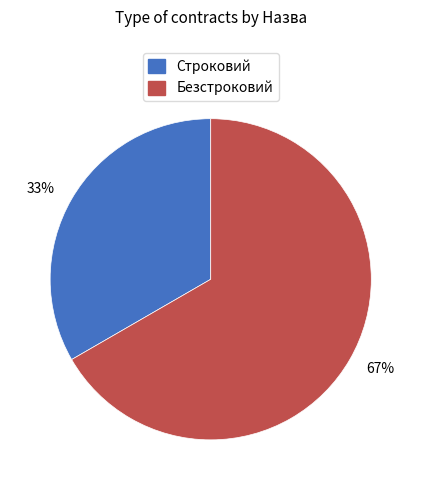

Rank the categories by value from lowest to highest.

33%, 67%